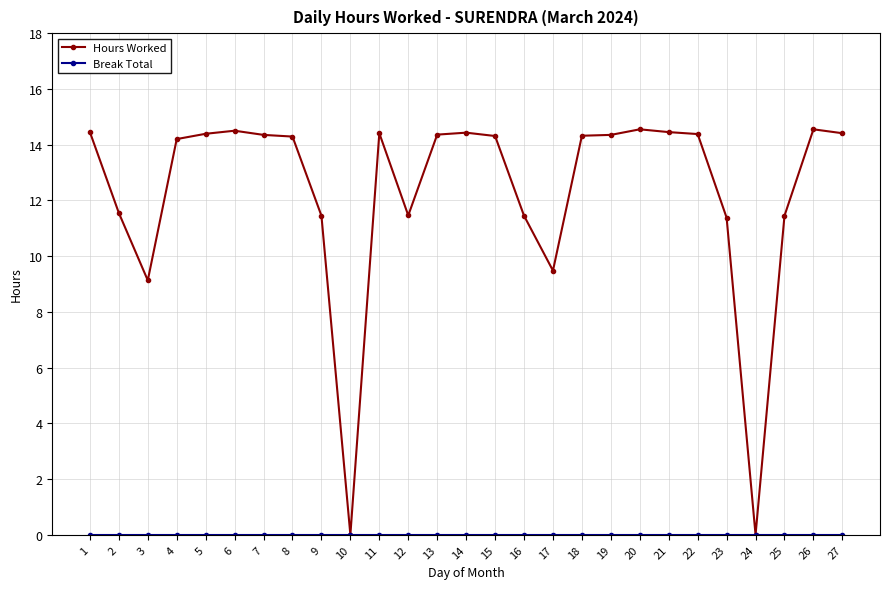

The Hours Worked series shows 13.4 at 3. True or false?

False